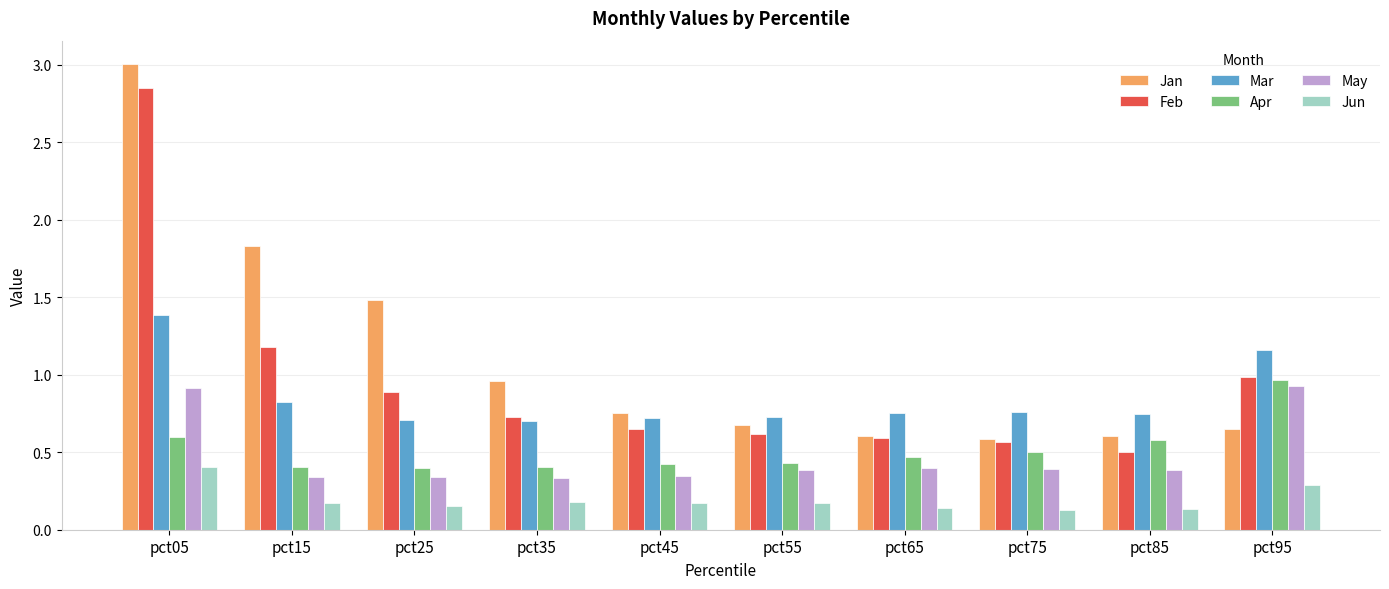

Which series has the largest total across all categories?

Jan